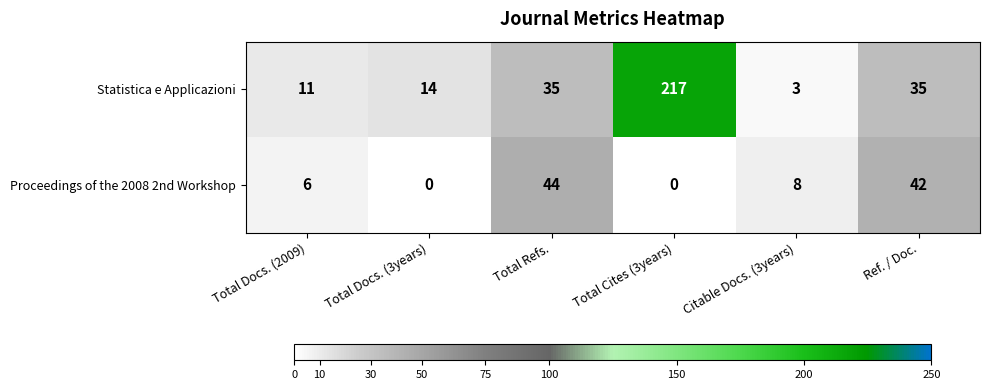

What is the sum of all Proceedings of the 2008 2nd Workshop values?

100